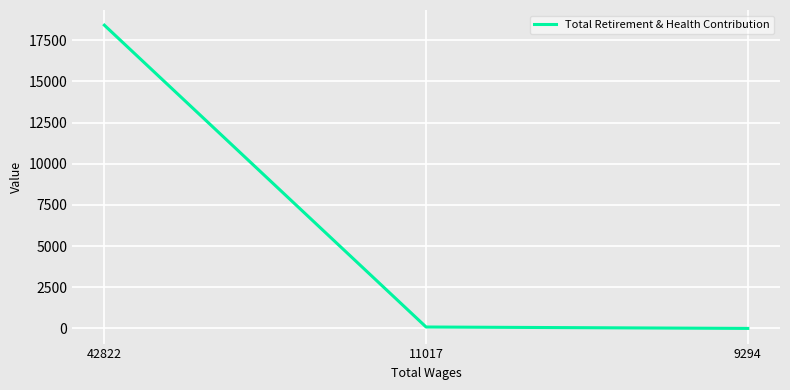

How many series are shown in this chart?

1